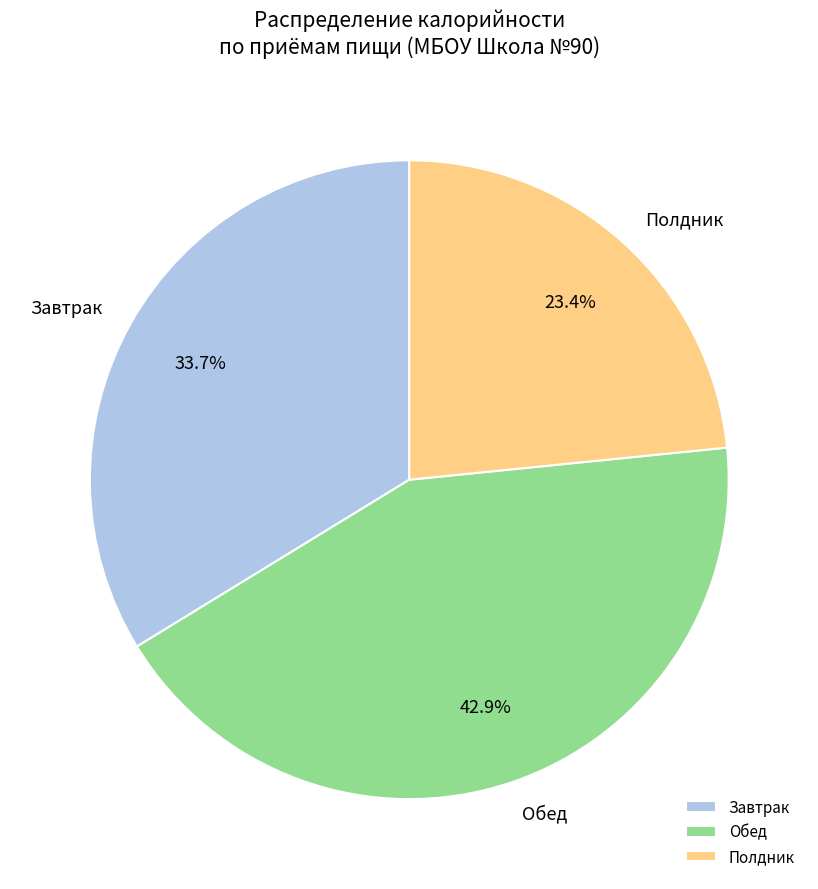

Is there a majority slice in this chart?

No